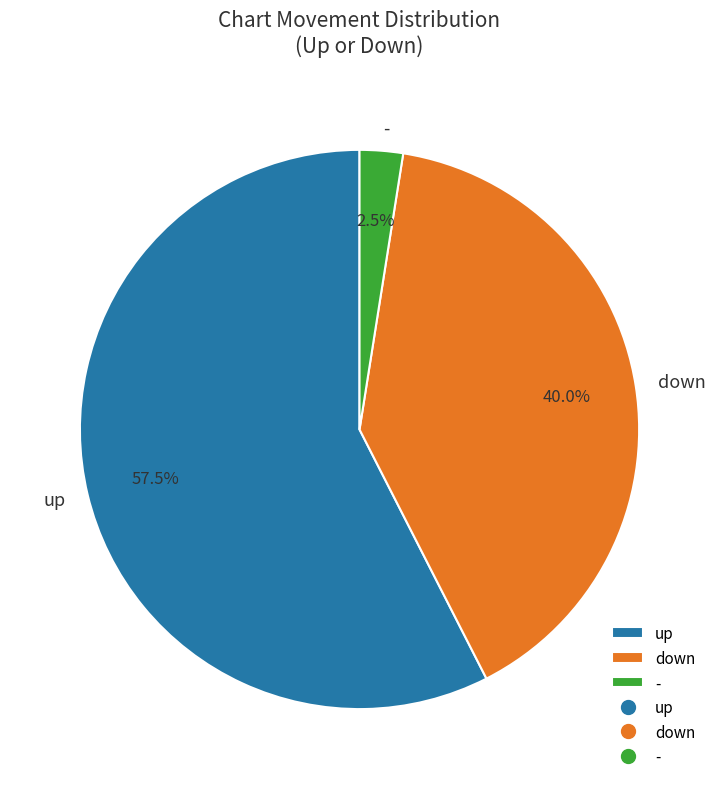

How many segments does this pie chart have?

3